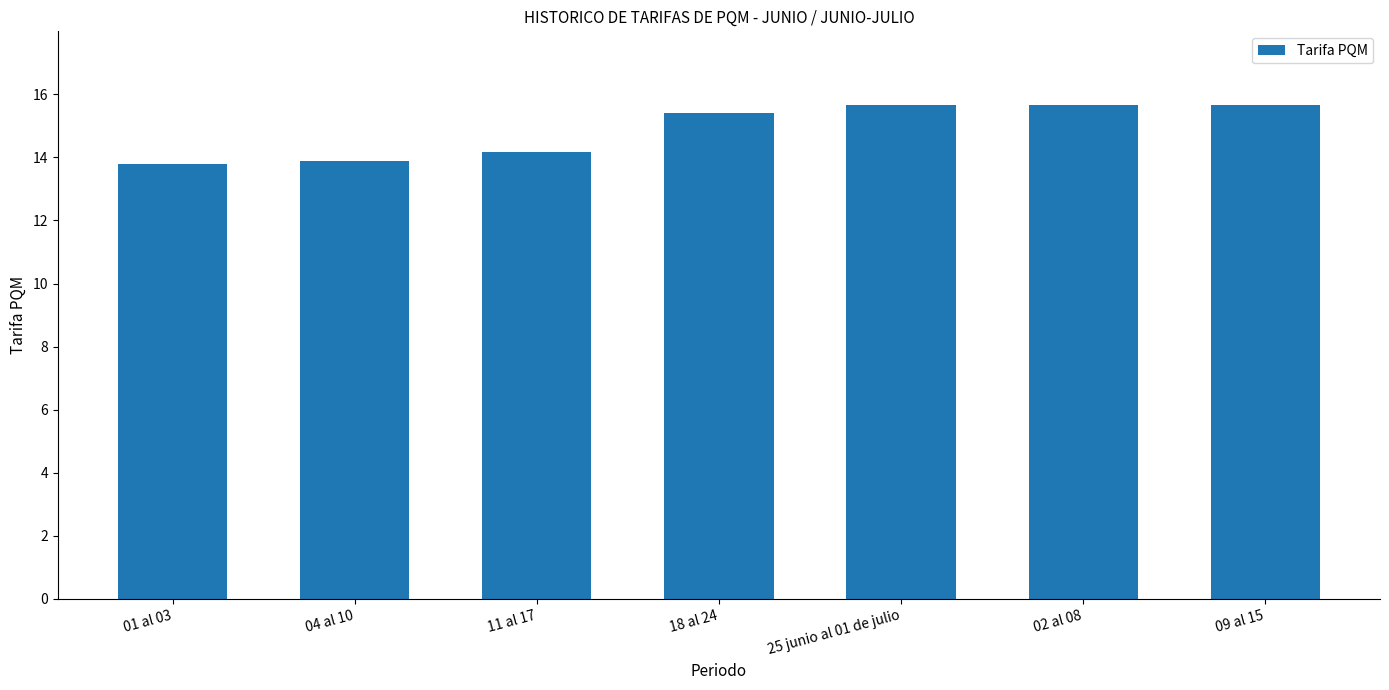

Count the values in the range 13 to 15.

3